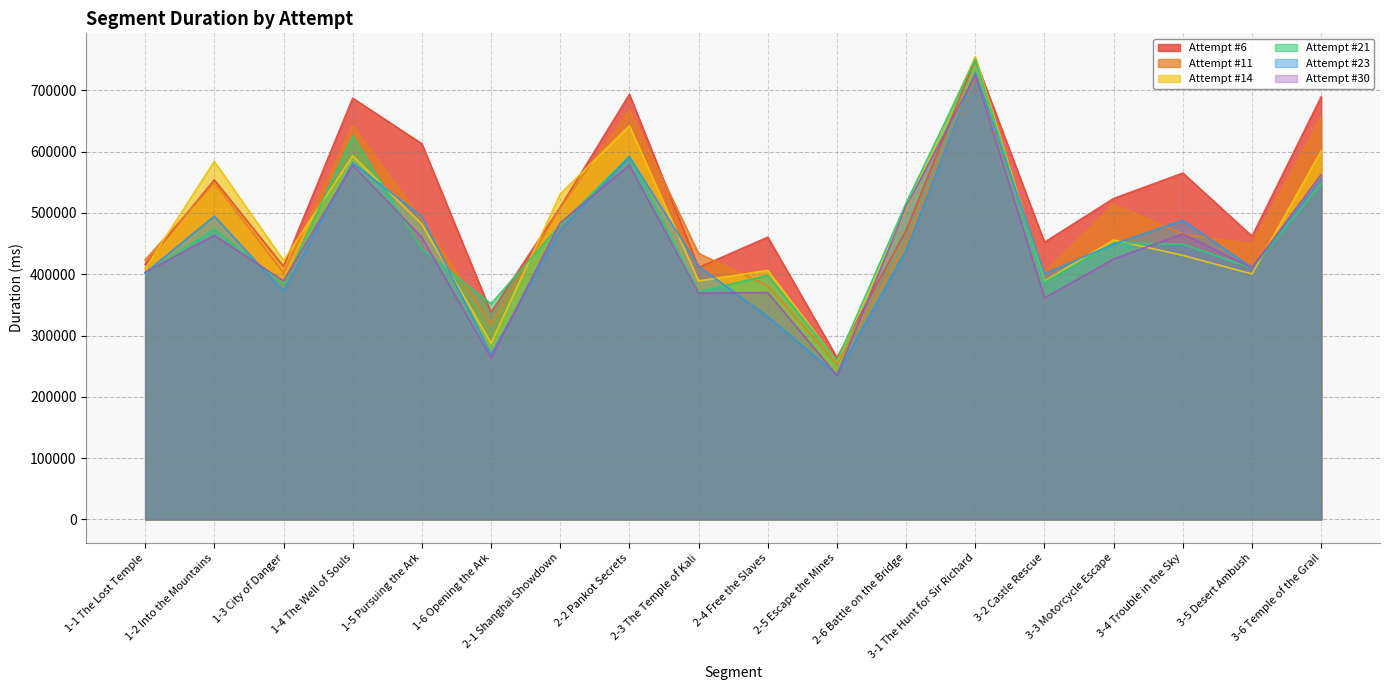

How many interior local peaks does the Attempt #11 series have?

5